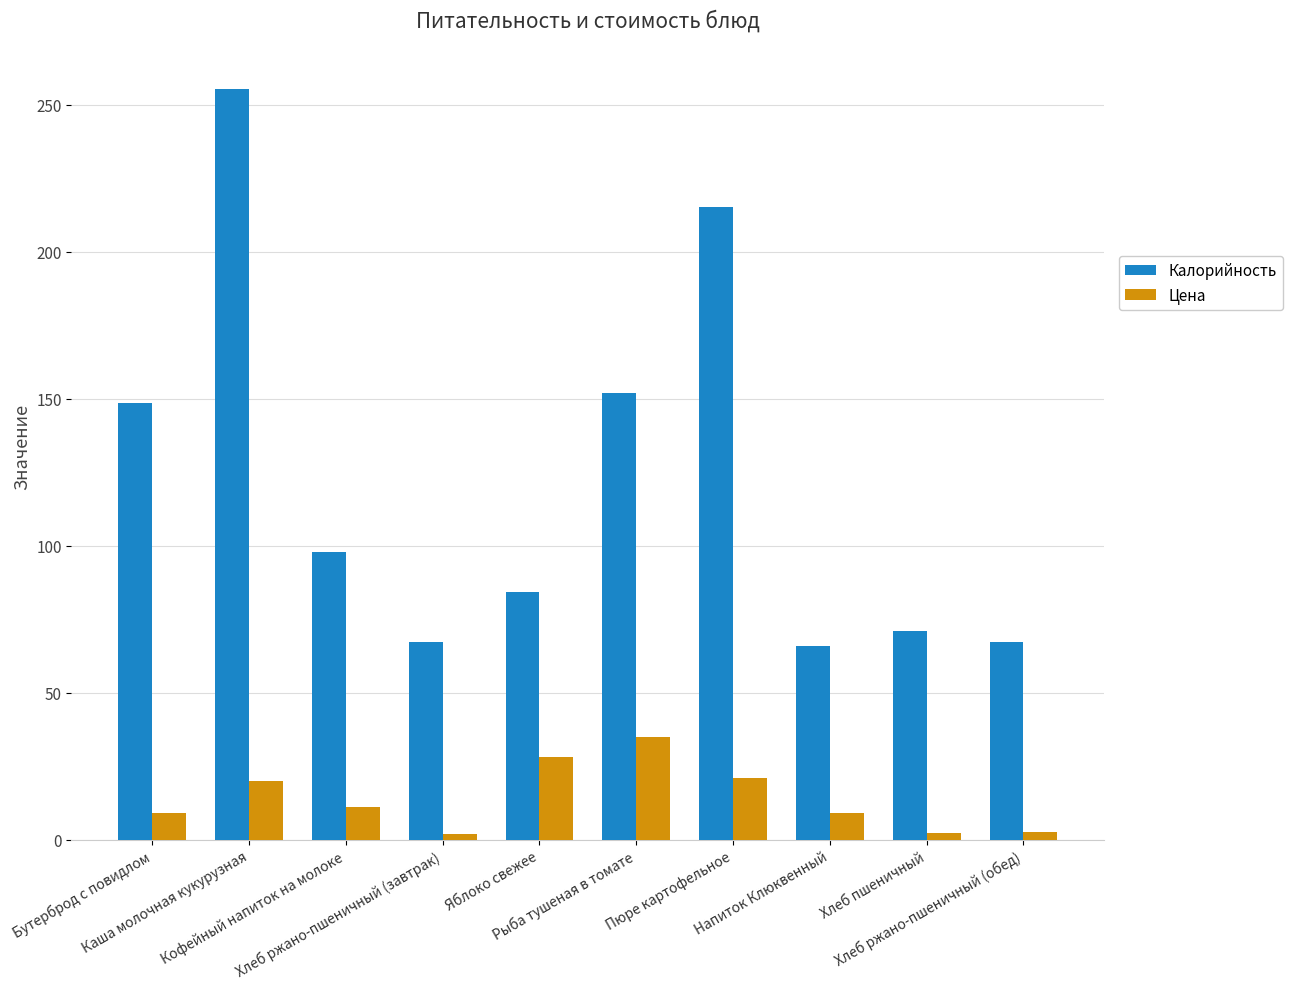

How many distinct data groups are displayed?

2